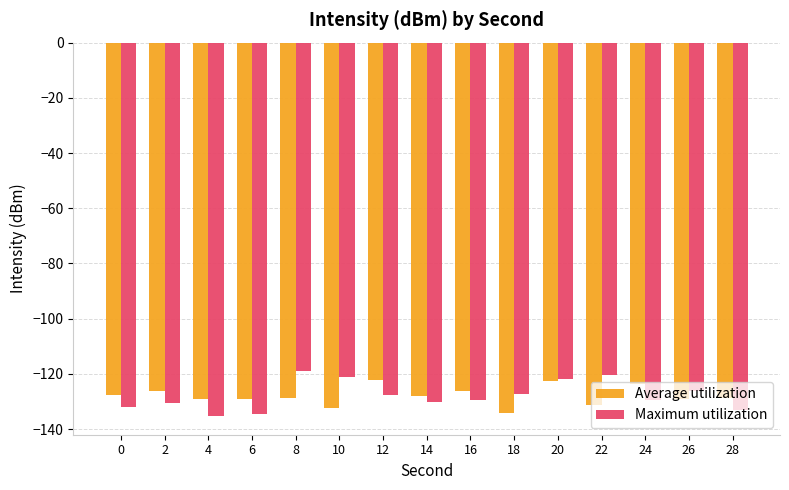

The value of Average utilization at 22 is -131.1. True or false?

True